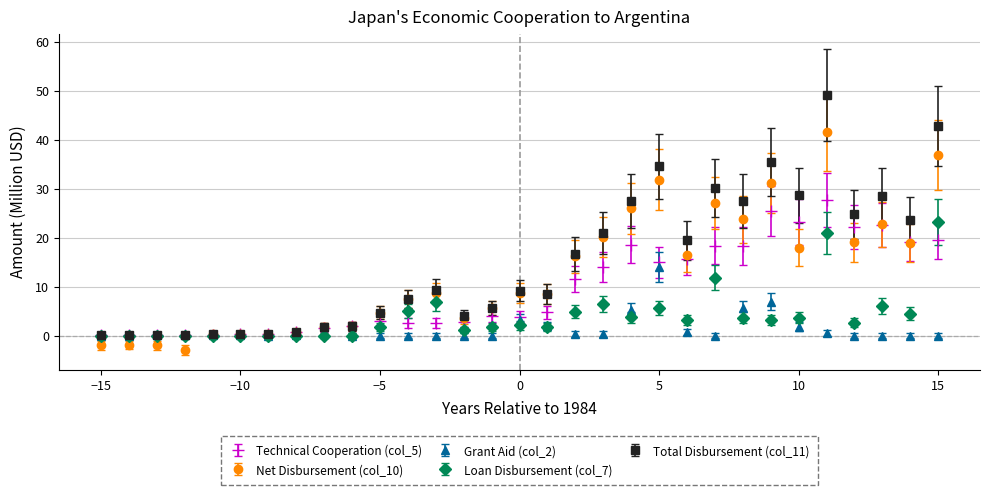

Which series has the widest spread of values?

Total Disbursement (col_11)